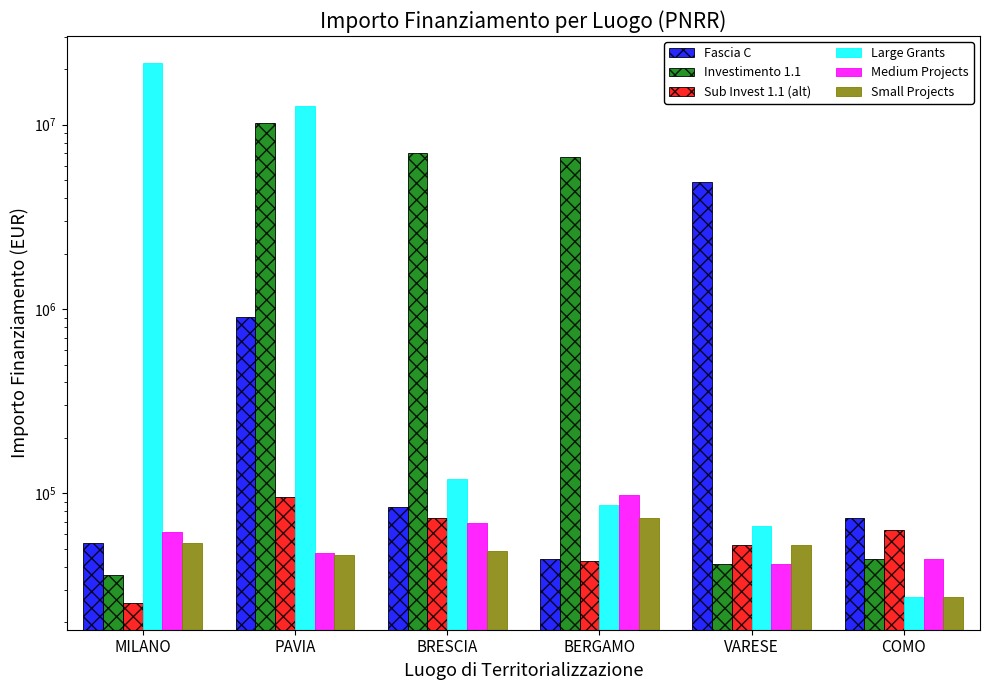

What value does the Small Projects series have at BRESCIA?

48957.9